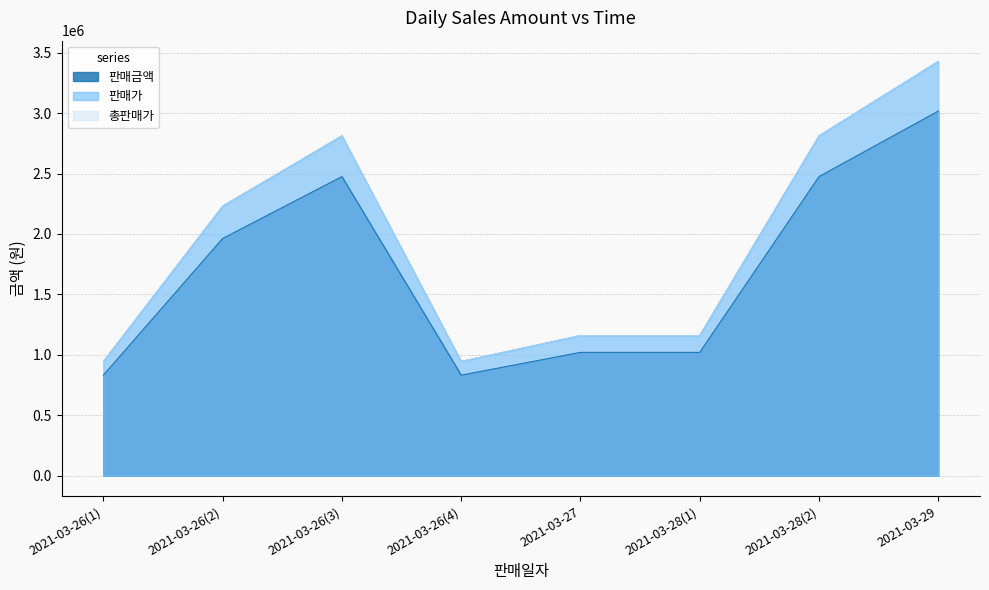

What is the value of the 판매금액 point at the 2nd from the left?

1962426